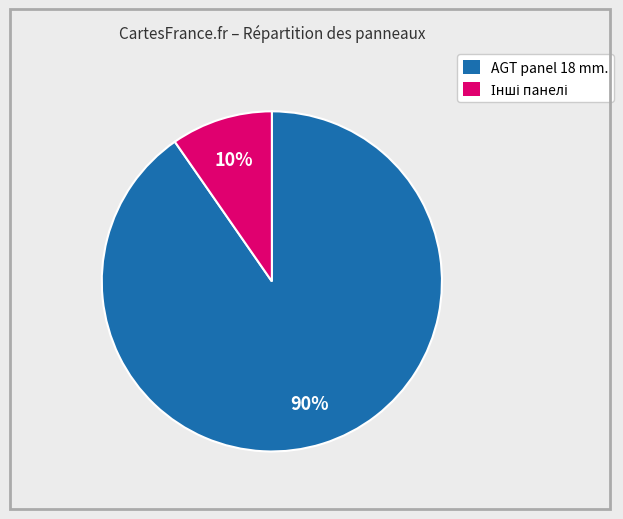

Does any single category account for the majority?

Yes